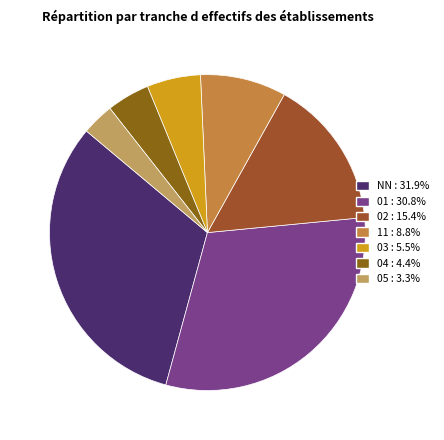

Count the number of slices in the pie.

7